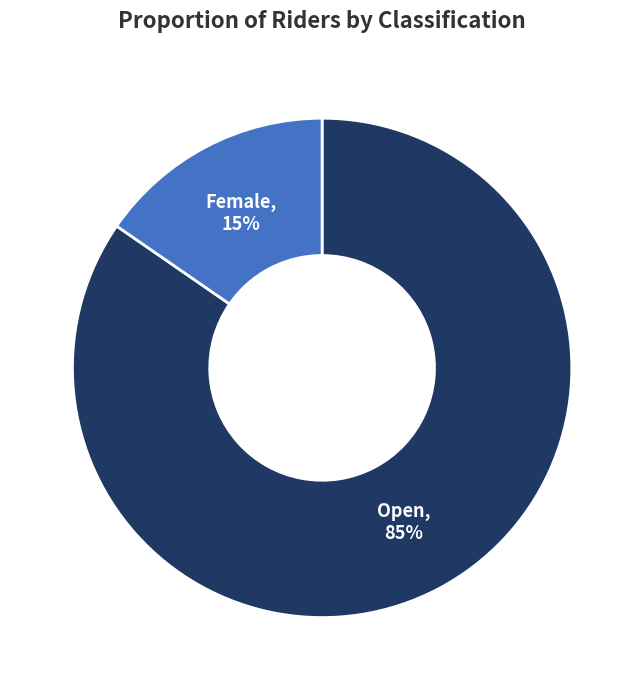

Does any single category account for the majority?

Yes